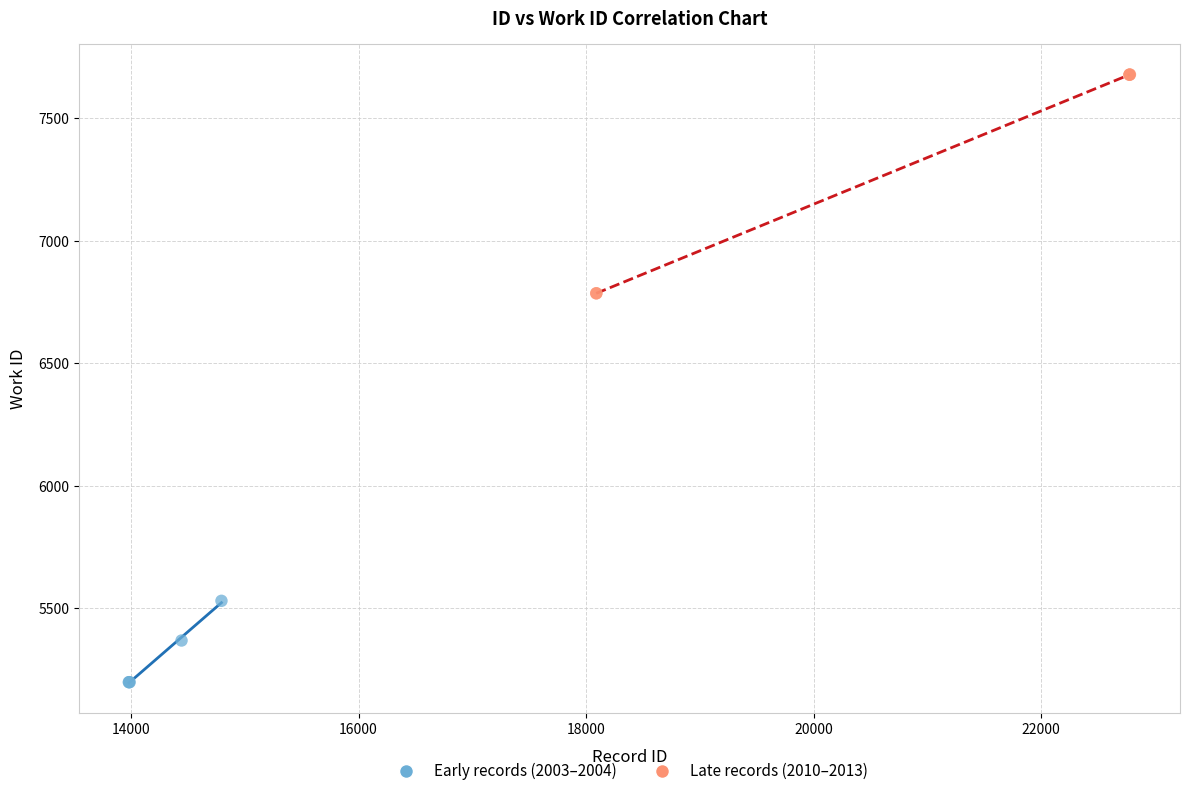

Which series has the widest spread of Y values?

Late records (2010–2013)